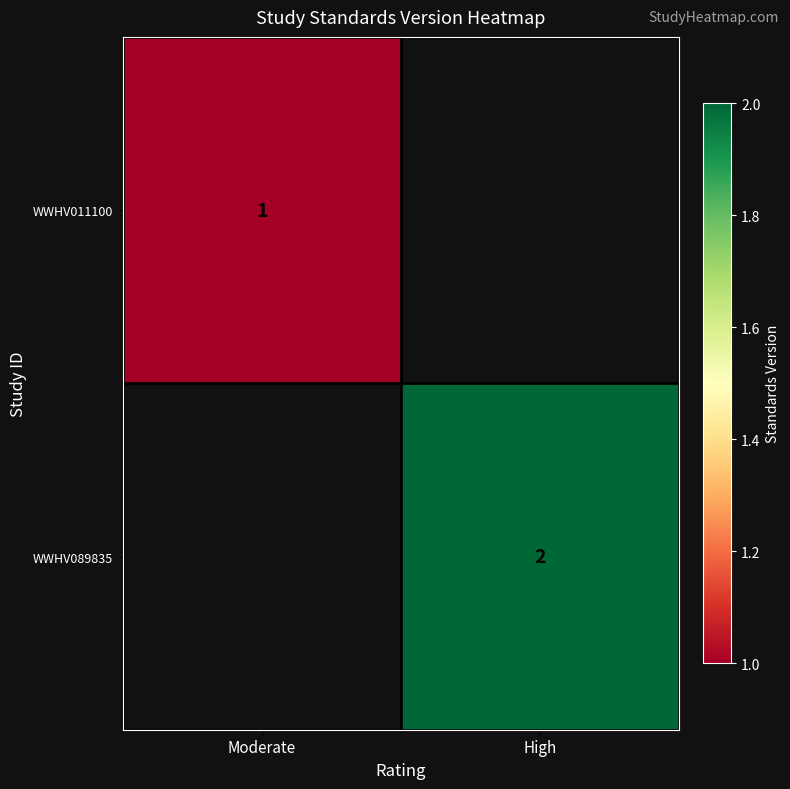

Between High and Moderate, which is larger?

Moderate